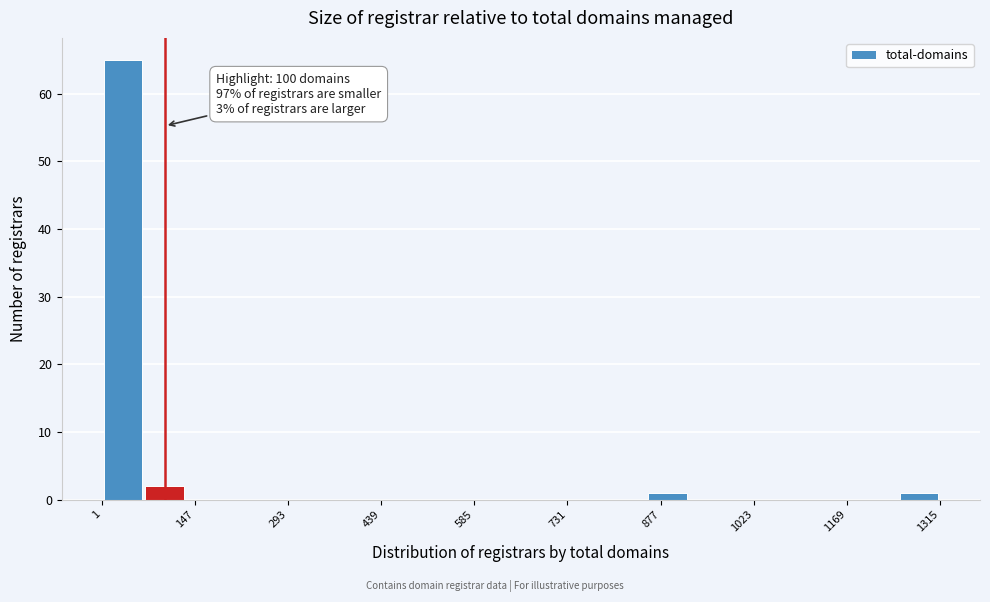

Read against the x-axis, roughly where is the centre of the tallest bar?

40